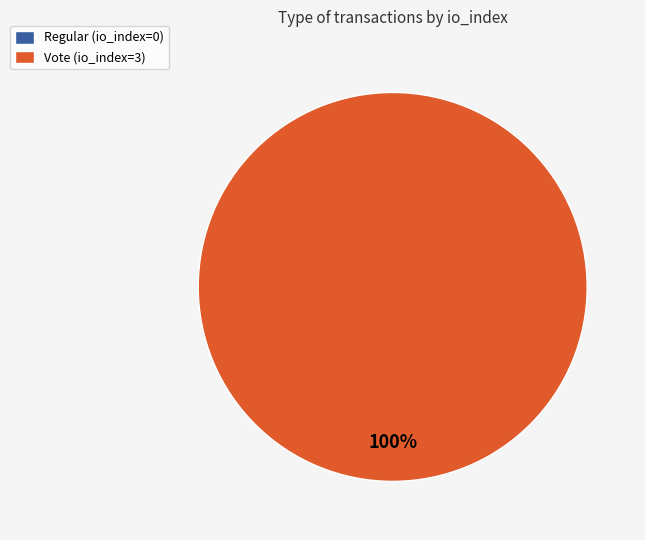

Count the number of slices in the pie.

2